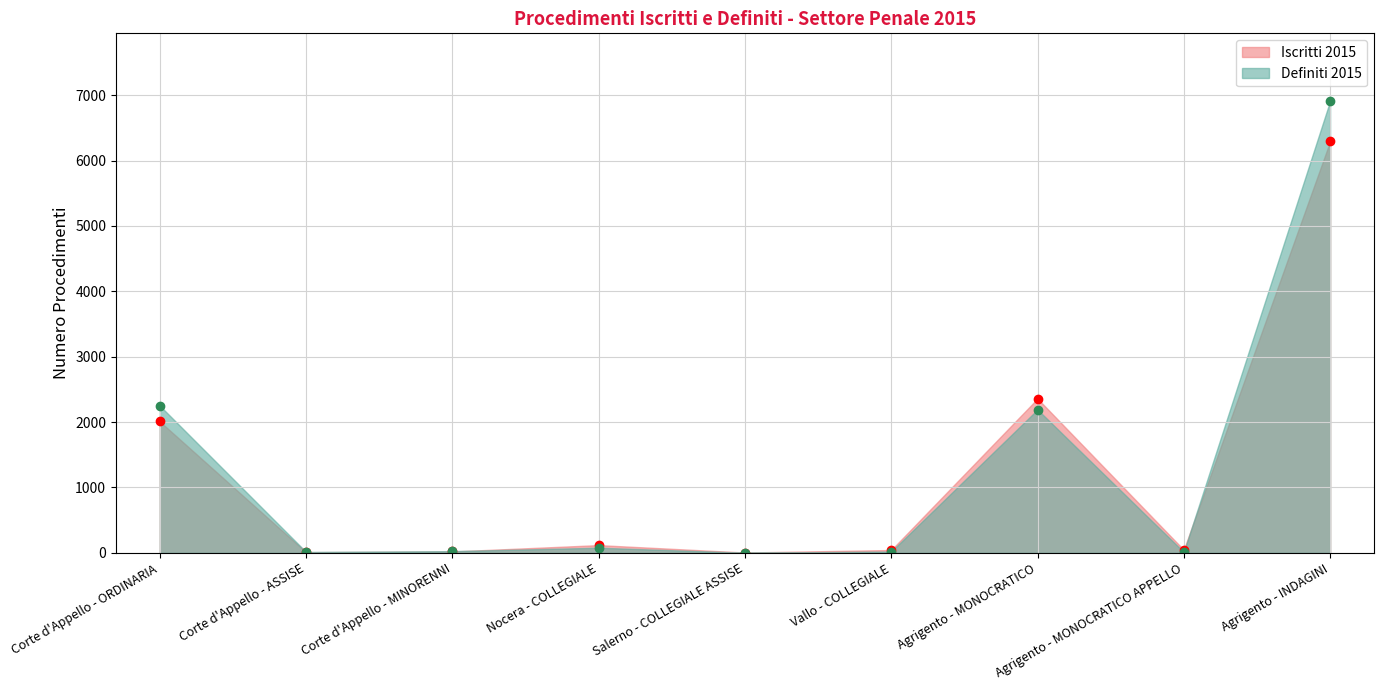

What is the label of the 7th point from the right?

Corte d'Appello - MINORENNI